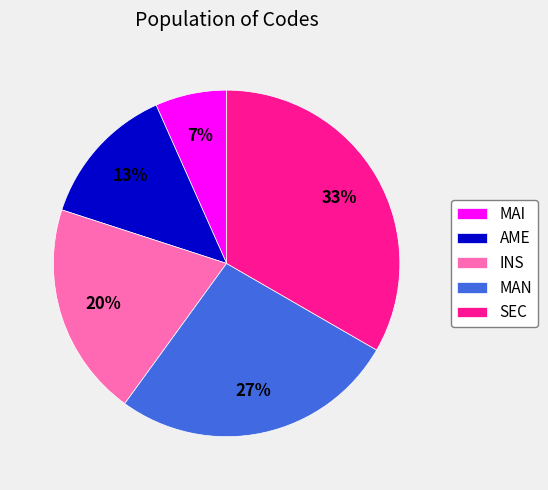

True or false: AME accounts for 7% of the total.

False